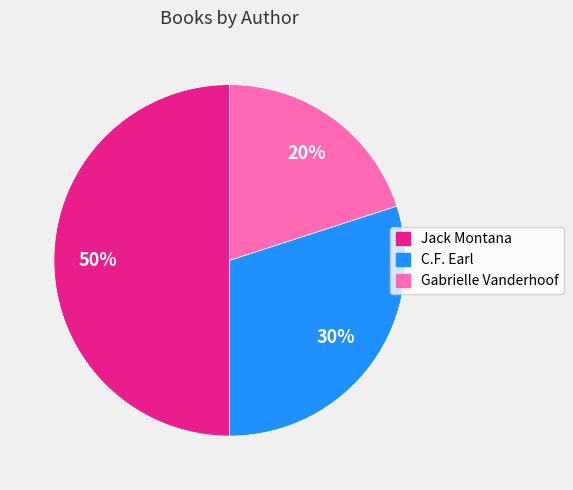

To the nearest percent, what is the average slice percentage?

33%